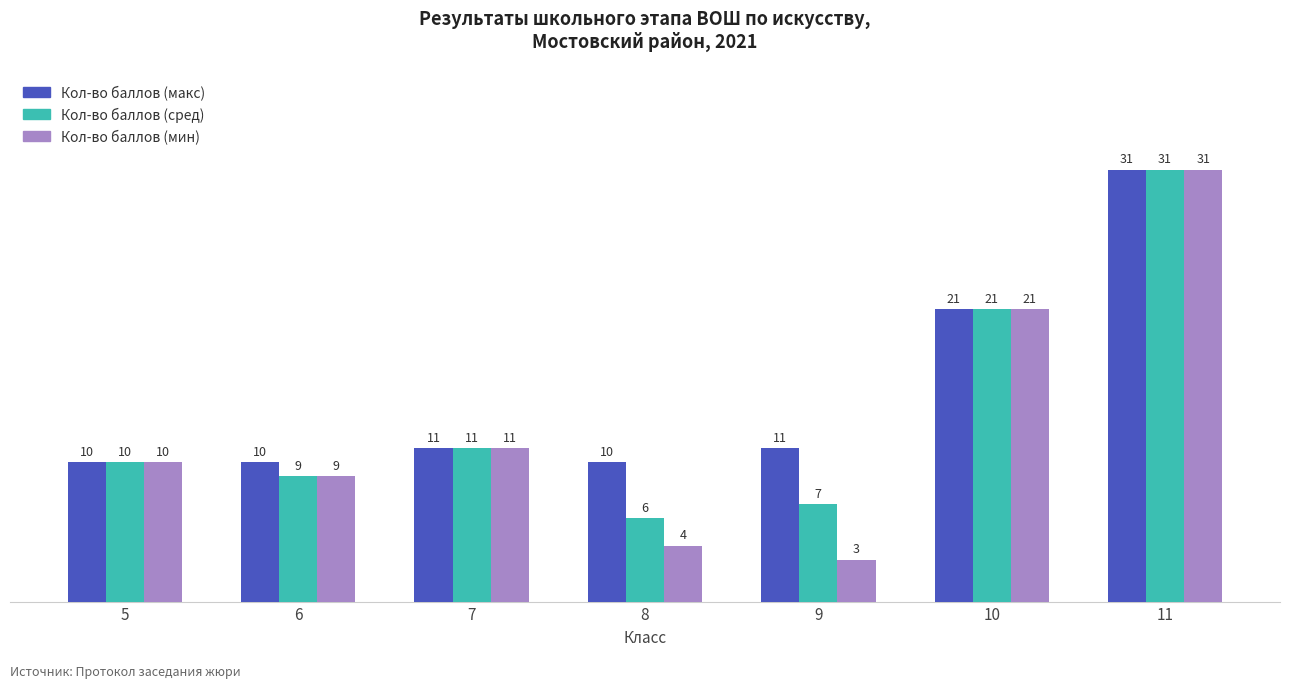

What is the value of the Кол-во баллов (макс) bar at the 2nd from the left?

10